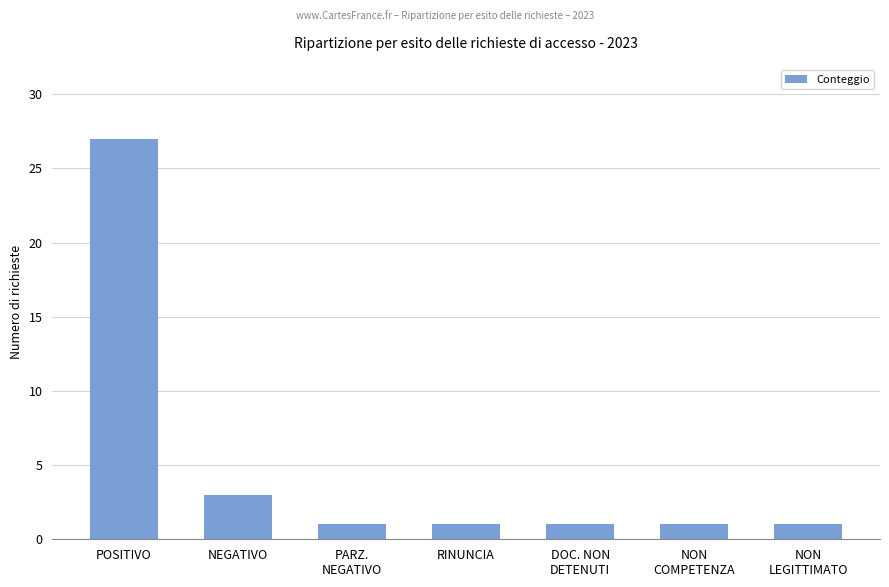

What is the minimum value shown in the chart?

1